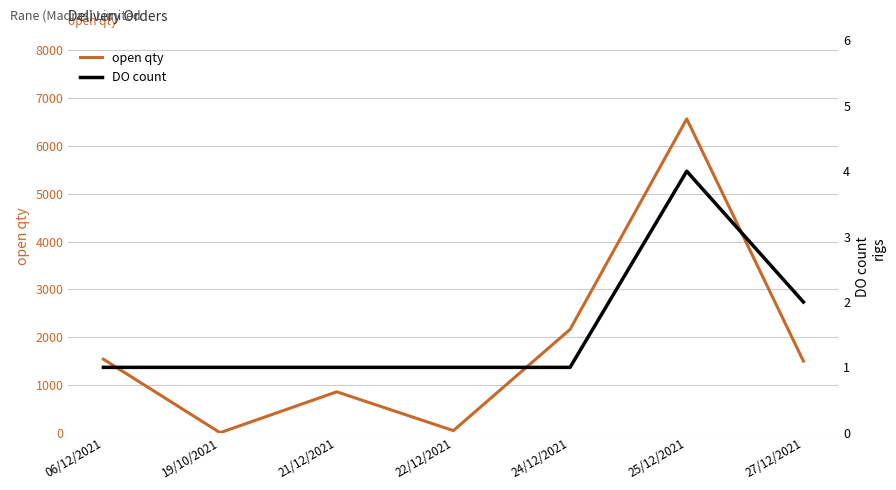

At which category does DO count reach its first local peak?

25/12/2021